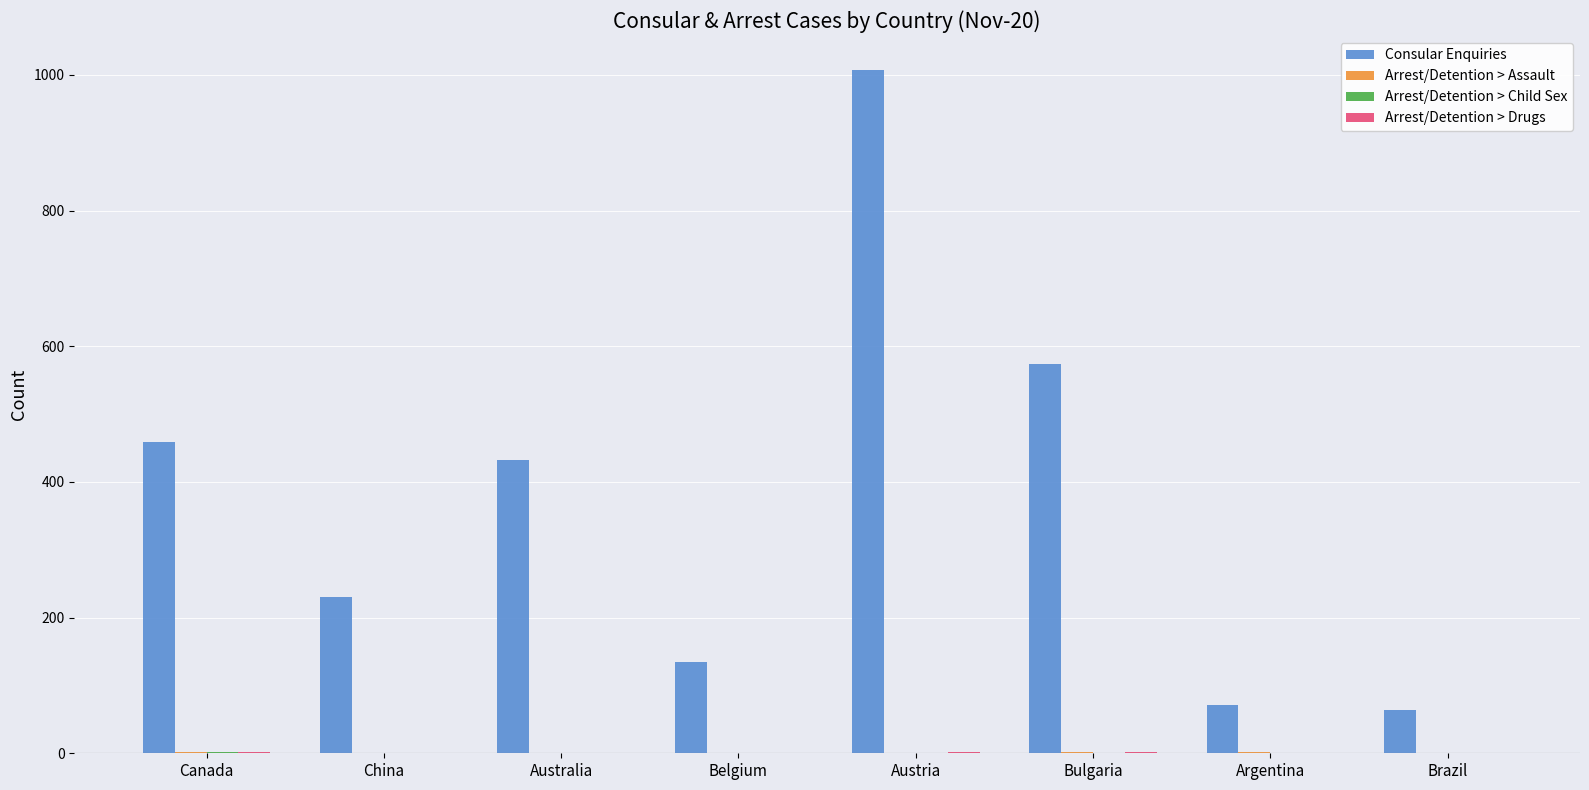

Which series has the largest range (max minus min)?

Consular Enquiries